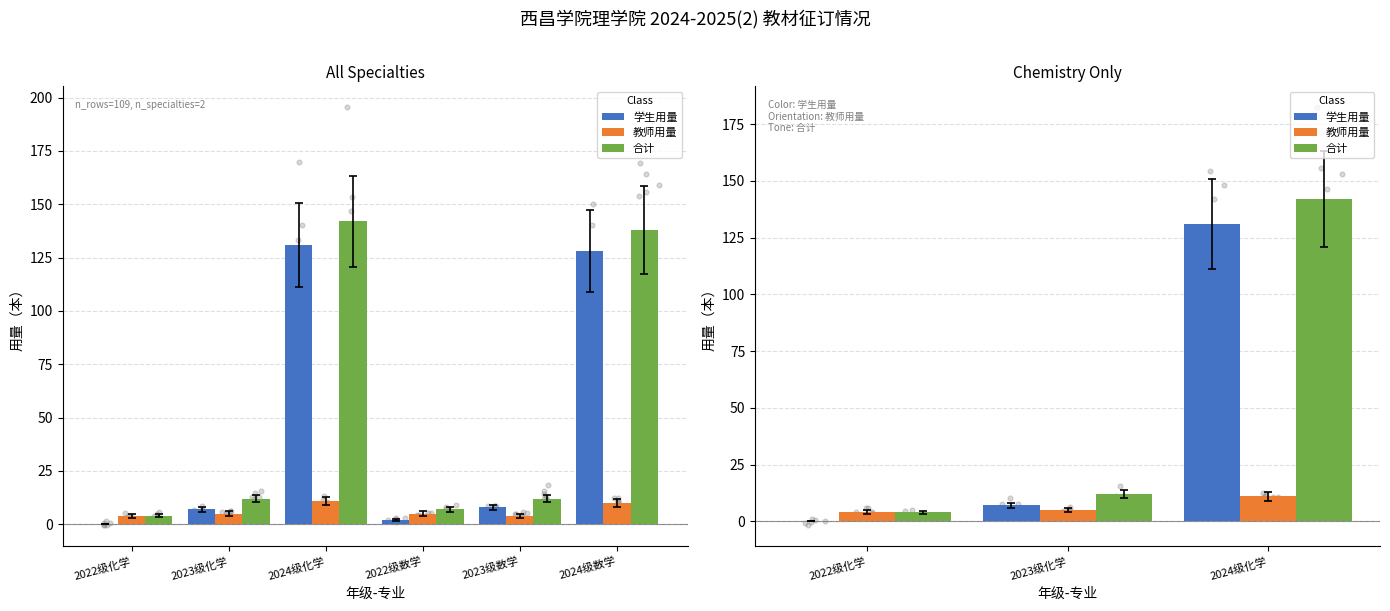

Which series contains the lowest Y value?

学生用量